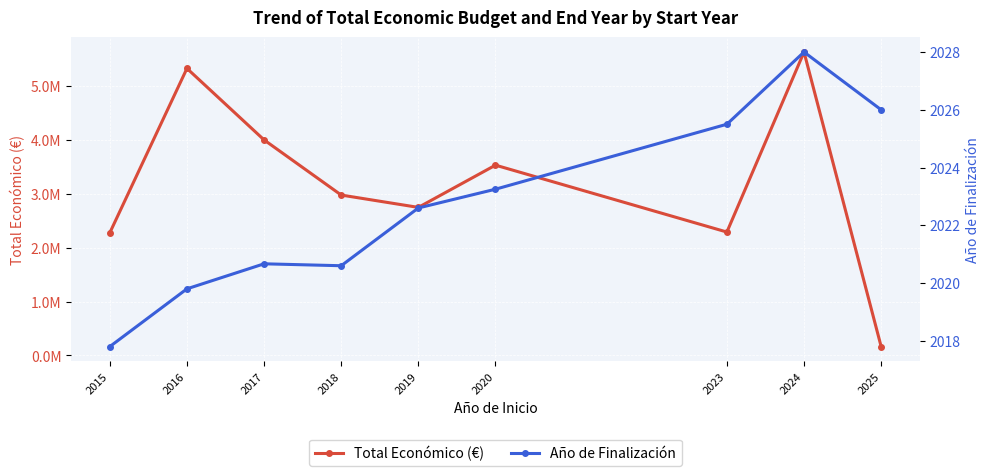

Does the chart display data point markers on the line(s)?

Yes